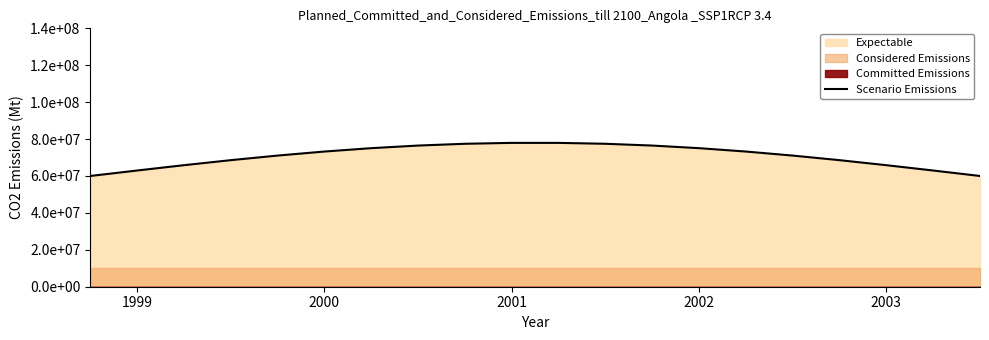

What is the smallest value displayed?

60000000.0